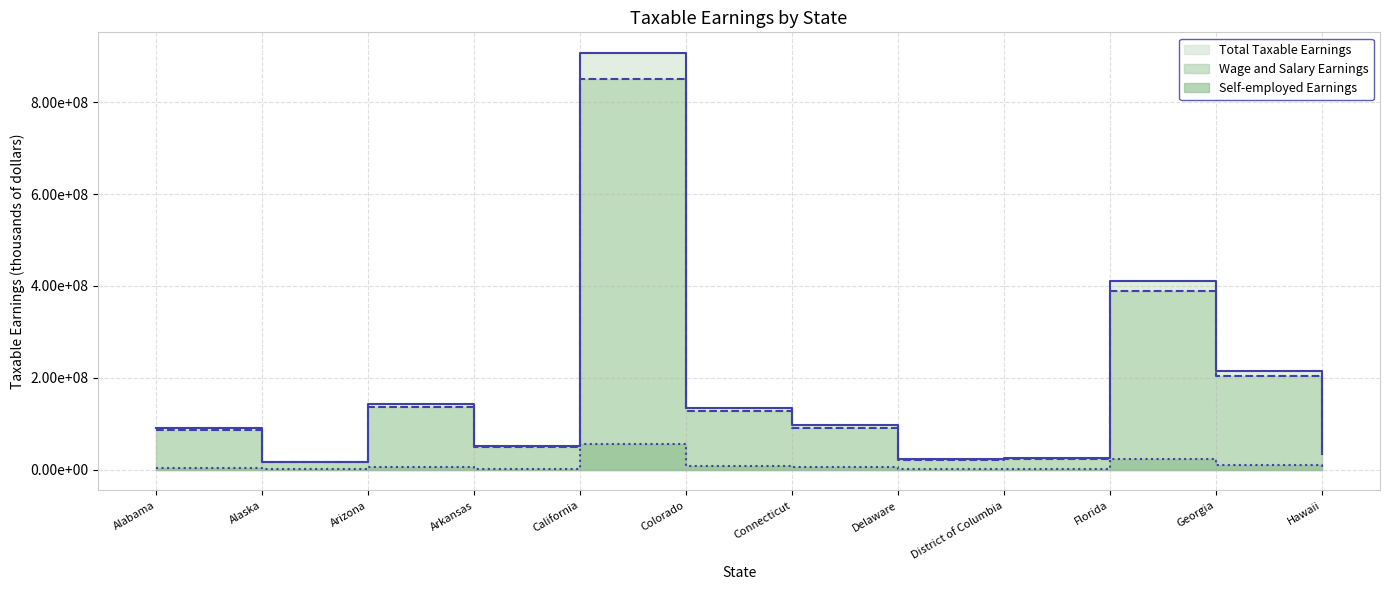

Which series has the largest total across all categories?

Total Taxable Earnings